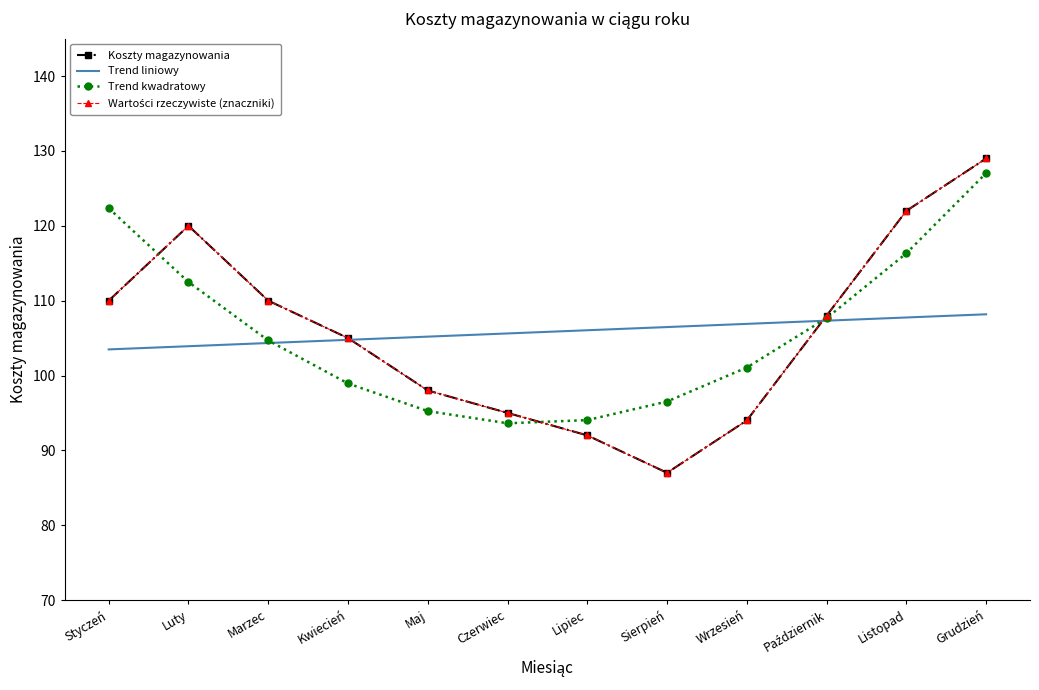

True or false: Koszty magazynowania and Wartości rzeczywiste (znaczniki) intersect in this chart.

False